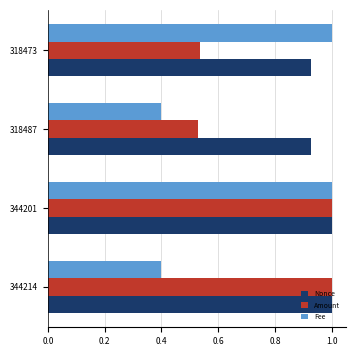

At which category is the sum across all series the highest?

344201